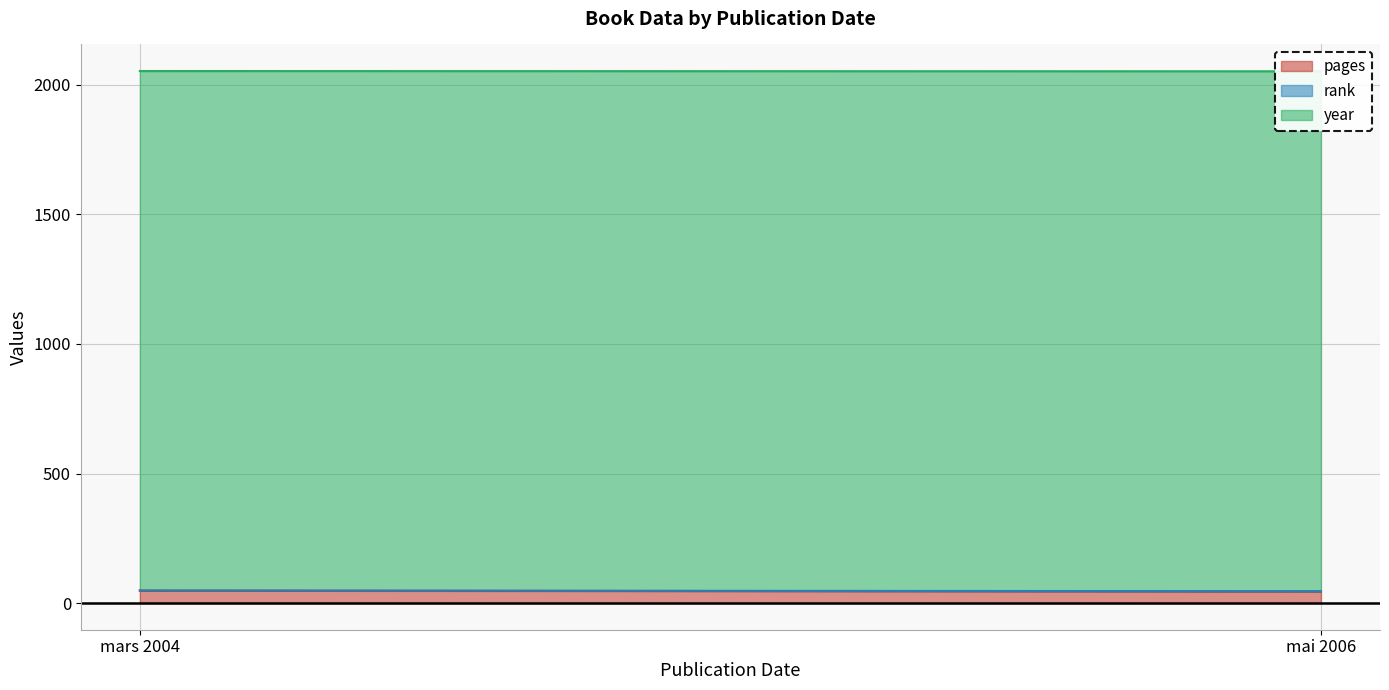

How many data points in year are less than 2006?

1